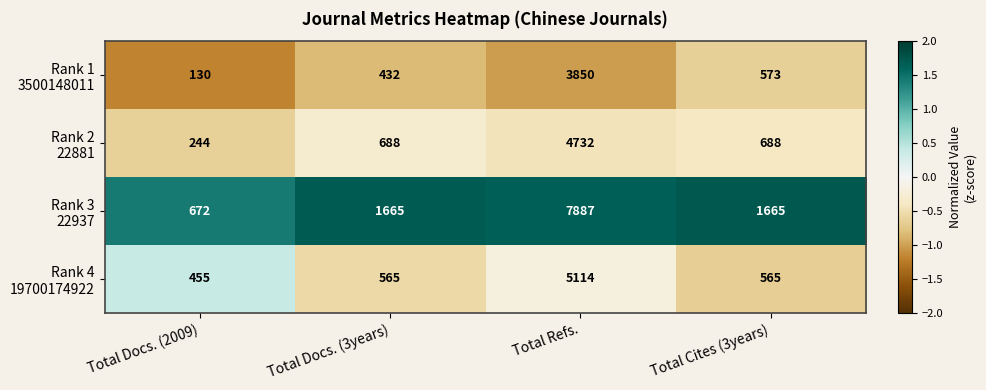

What is the smallest value displayed?

130